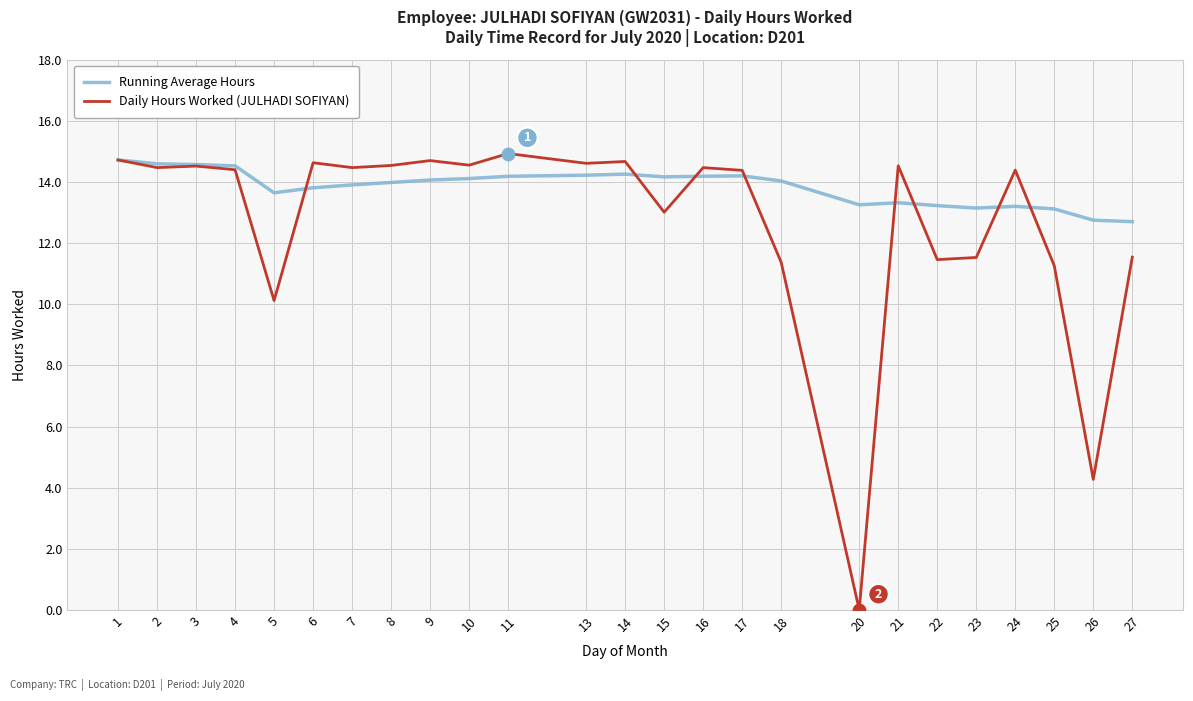

What are all the series names shown in the legend?

Running Average Hours, Daily Hours Worked (JULHADI SOFIYAN)